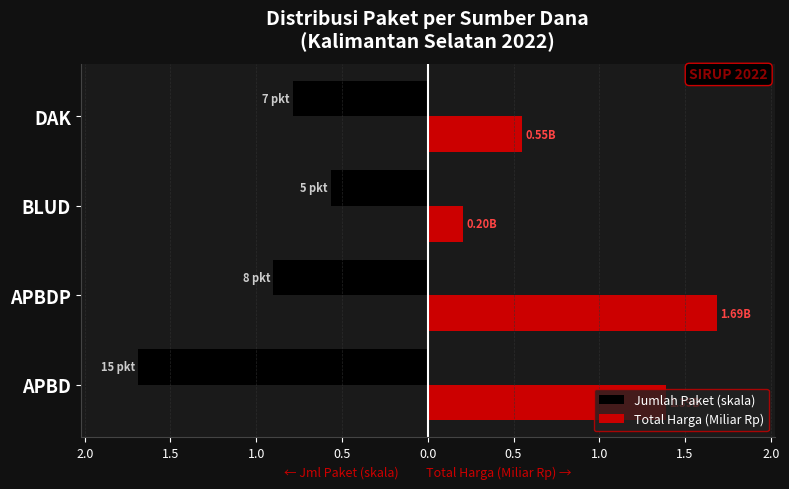

Which series has the largest range (max minus min)?

Total Harga (Miliar Rp)